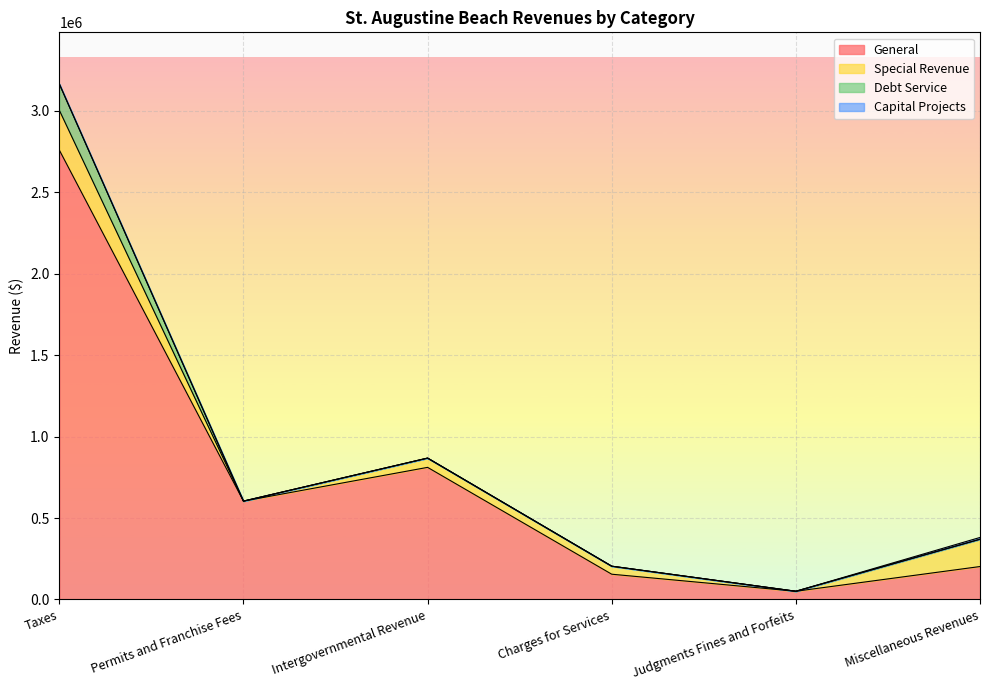

True or false: Capital Projects and Debt Service intersect in this chart.

False